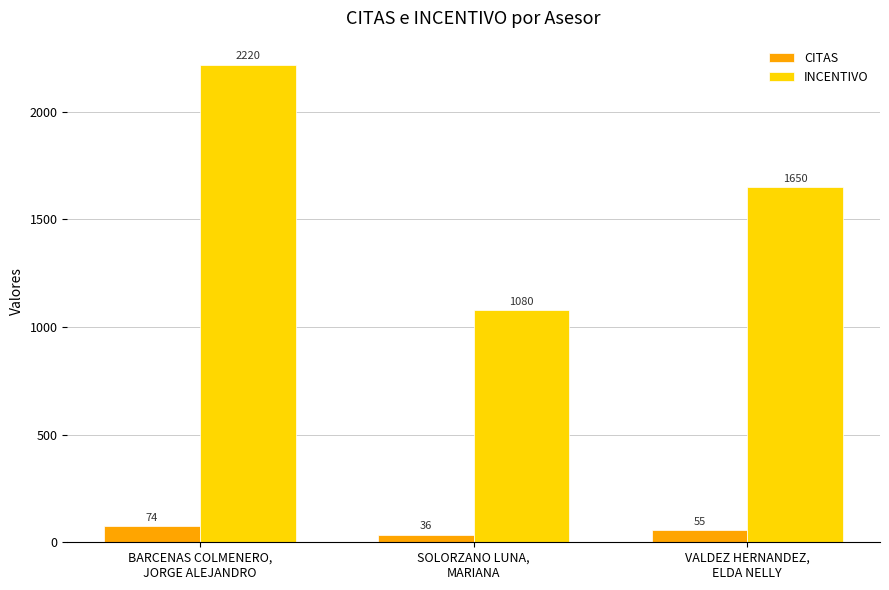

What is the difference between the second highest and minimum values in the INCENTIVO series?

570